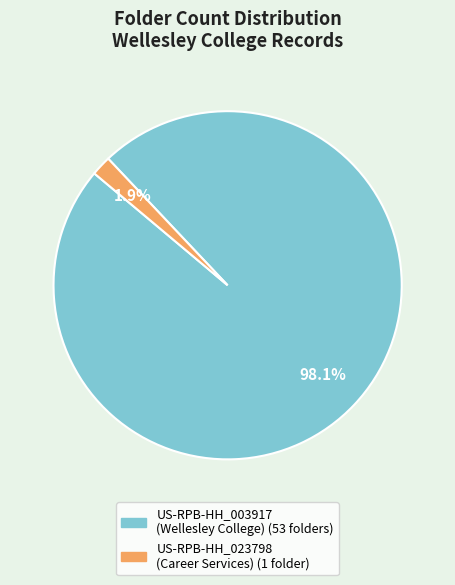

Which category accounts for the majority?

US-RPB-HH_003917